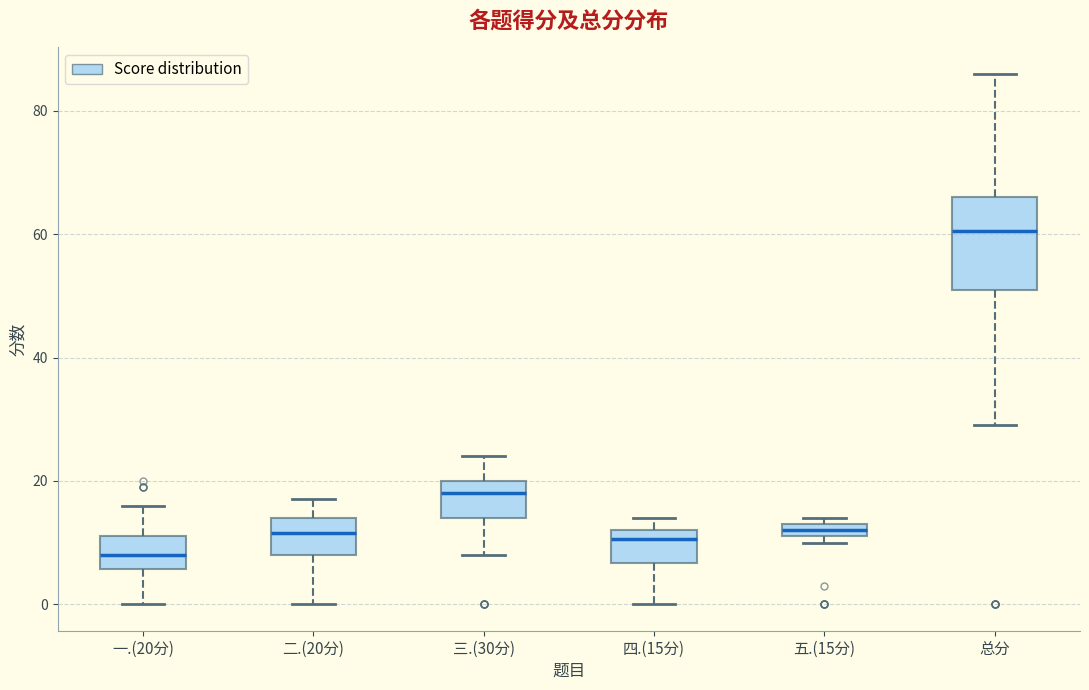

Comparing the boxes themselves (not the whiskers), which one is the tallest?

总分